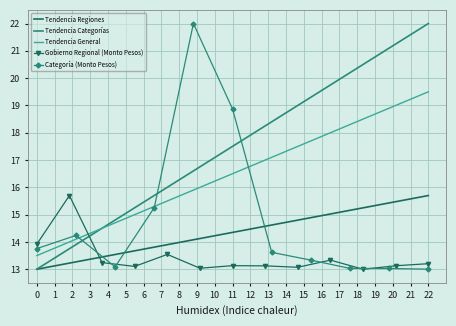

True or false: the data shows 17.4 at Gobierno Regional Región III.

False